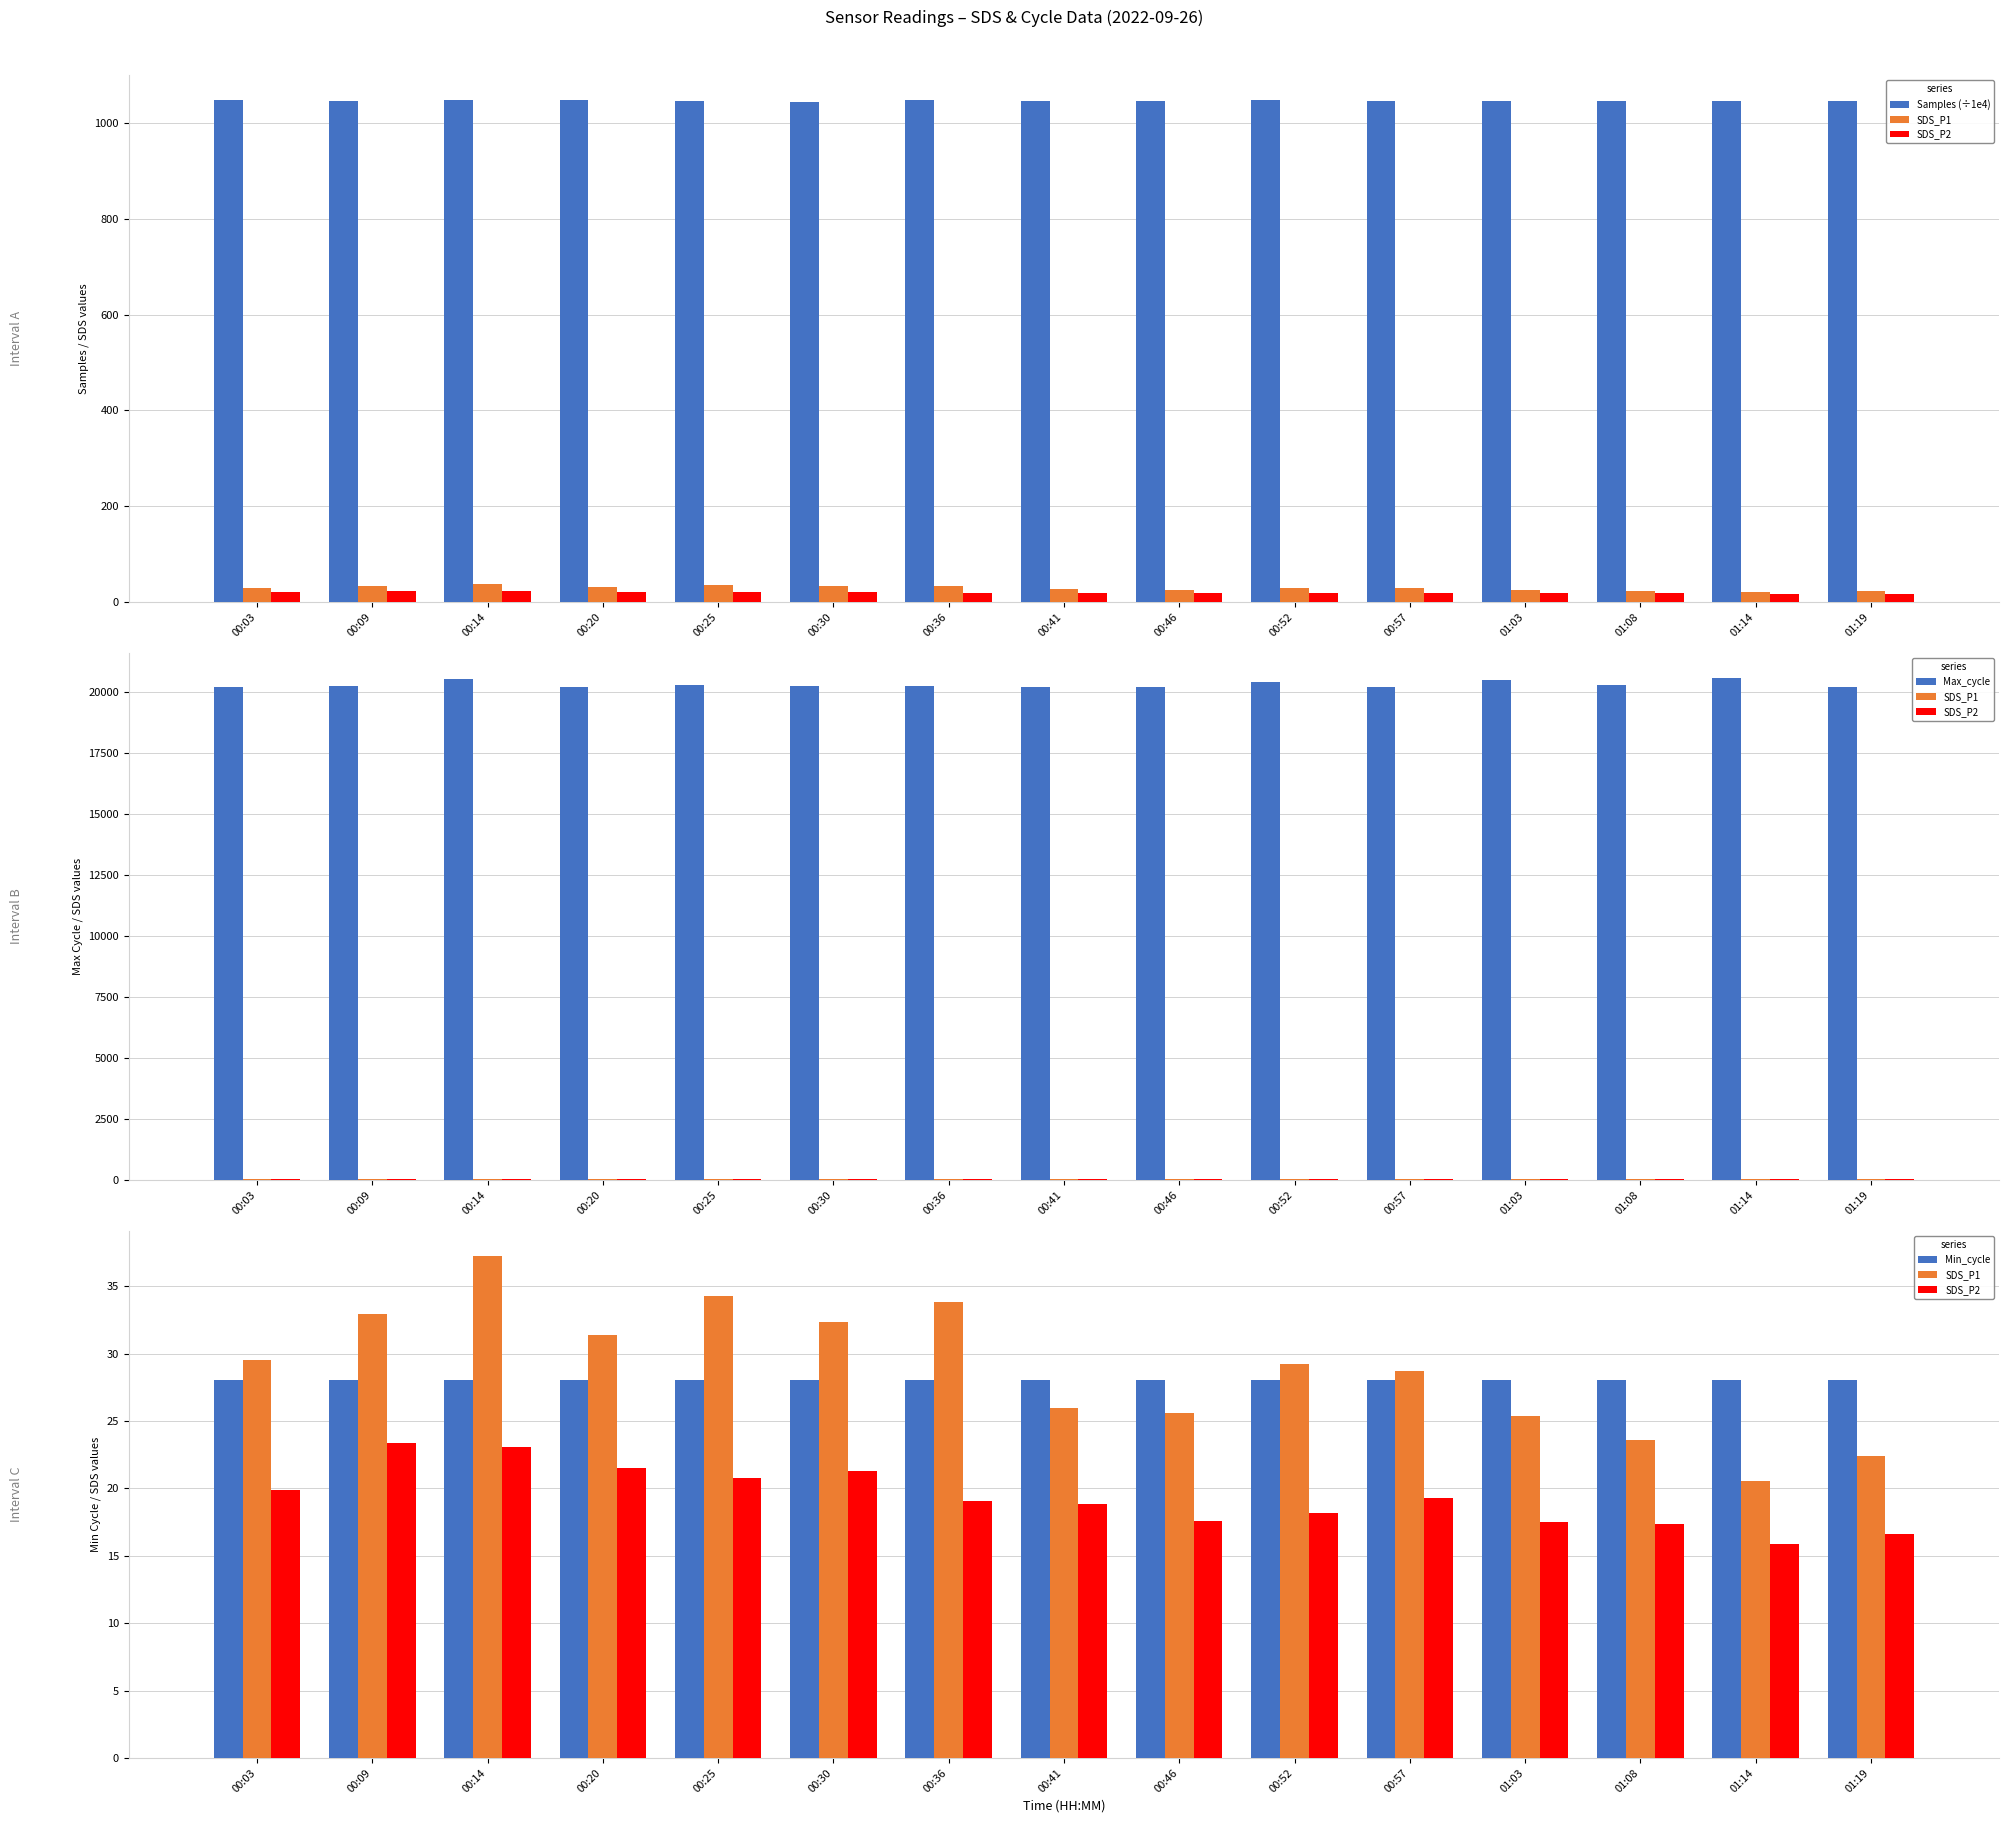

At which label does Min_cycle reach its minimum?

00:03